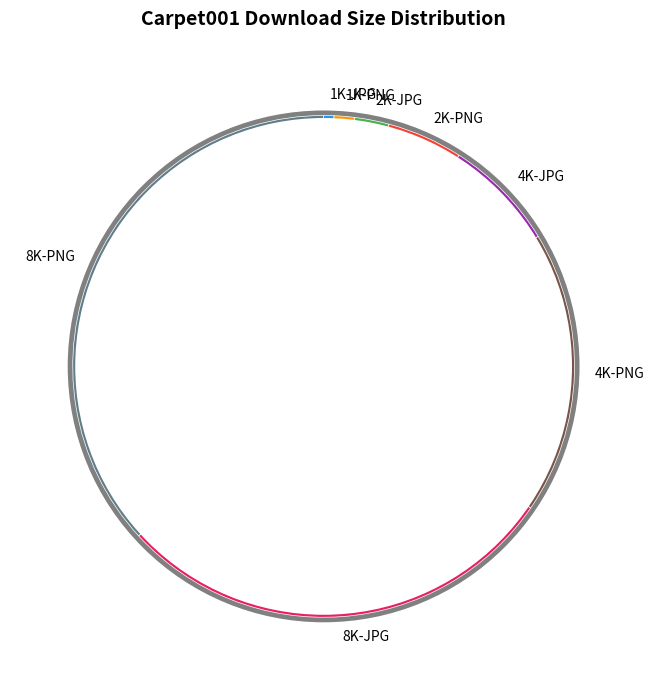

How much of the chart is everything except 2K-JPG?

97.8%